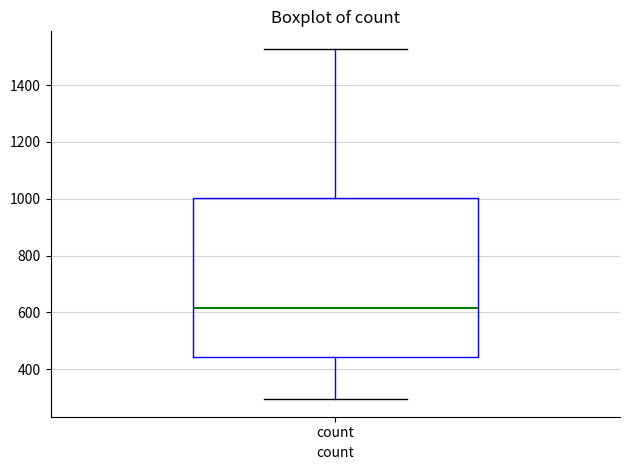

Where does the upper whisker of the box for count end on the y-axis? The values are not printed on the chart, so give them approximately, as read against the axis.

1520